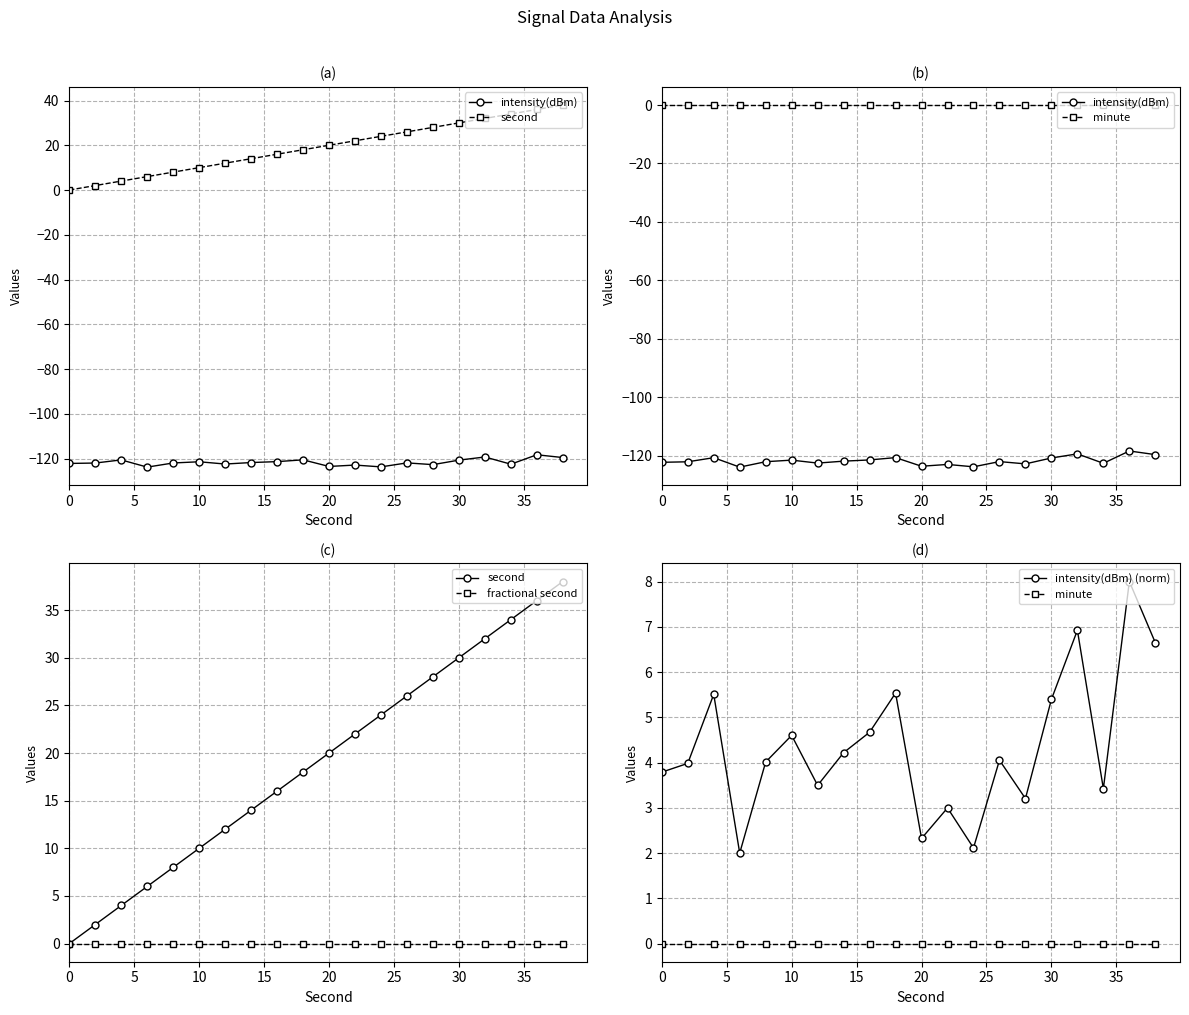

At how many categories does at least one series exceed -38?

20